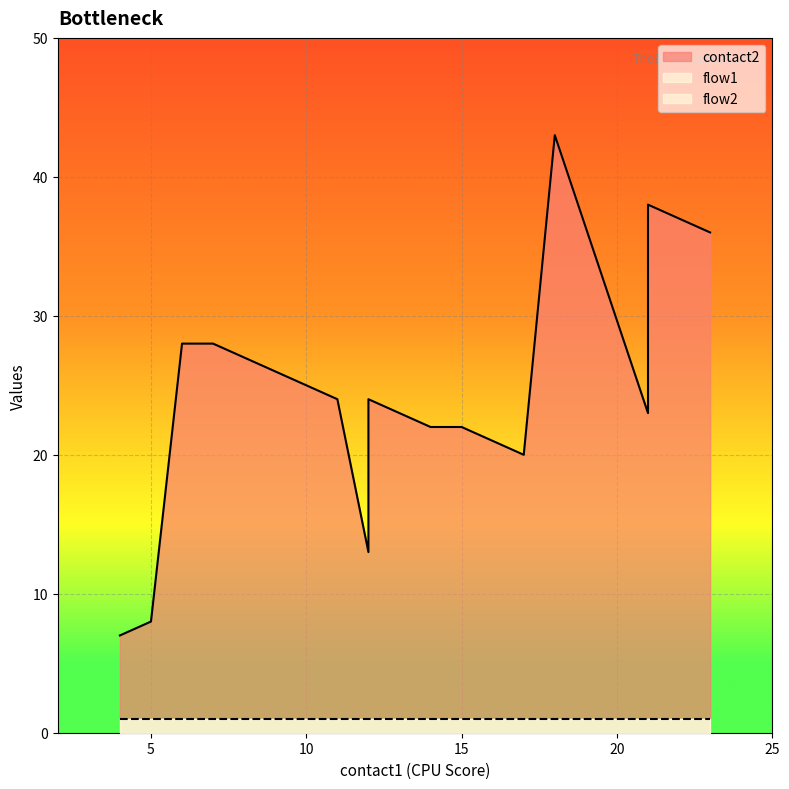

Which label corresponds to the smallest value in the chart?

4